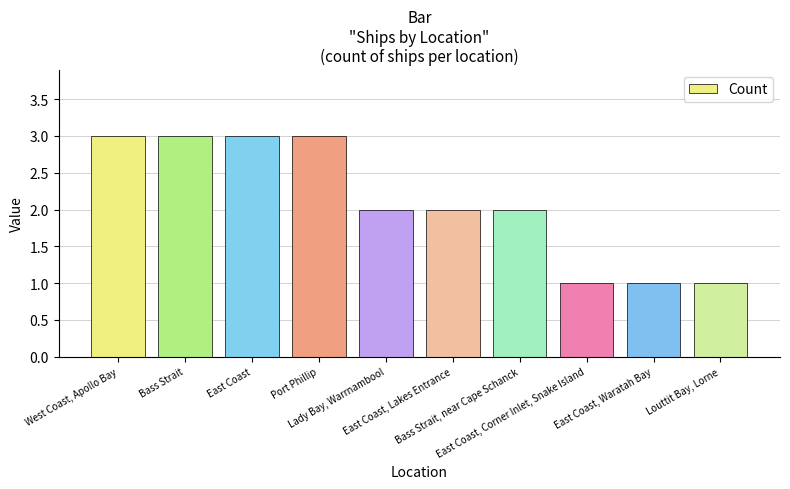

What is the label of the 2nd bar from the left?

Bass Strait